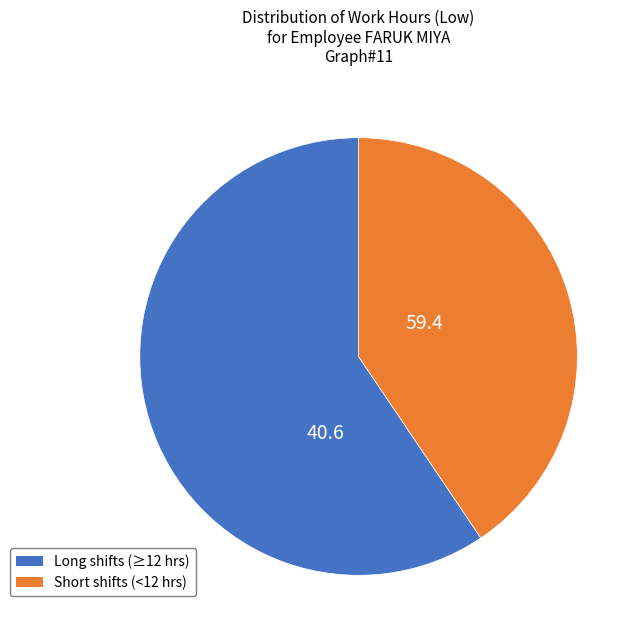

Does any single category account for the majority?

Yes